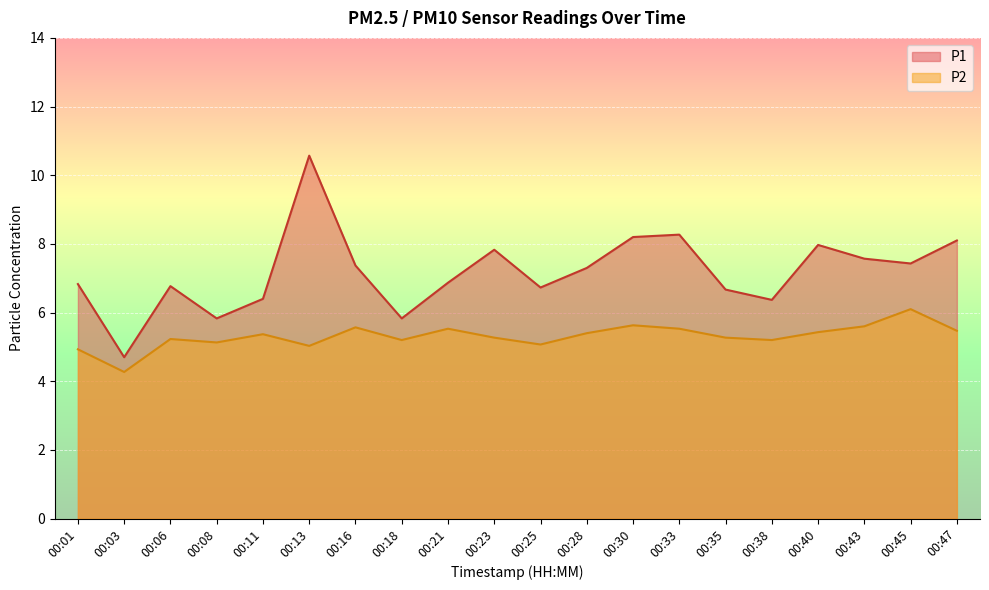

The P1 series shows 11.2 at 00:25. True or false?

False